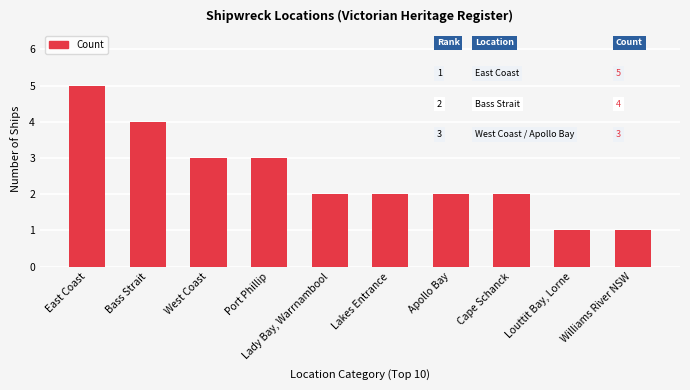

What is the maximum value shown in the chart?

5